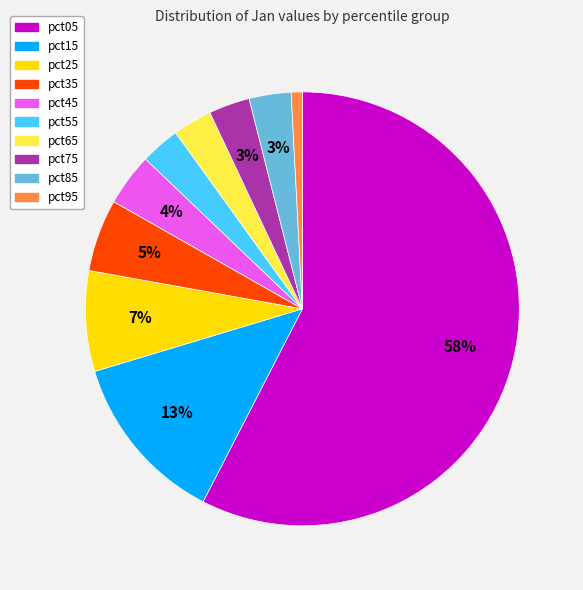

Approximately how many times larger is the value at pct55 compared to pct15?

0.2